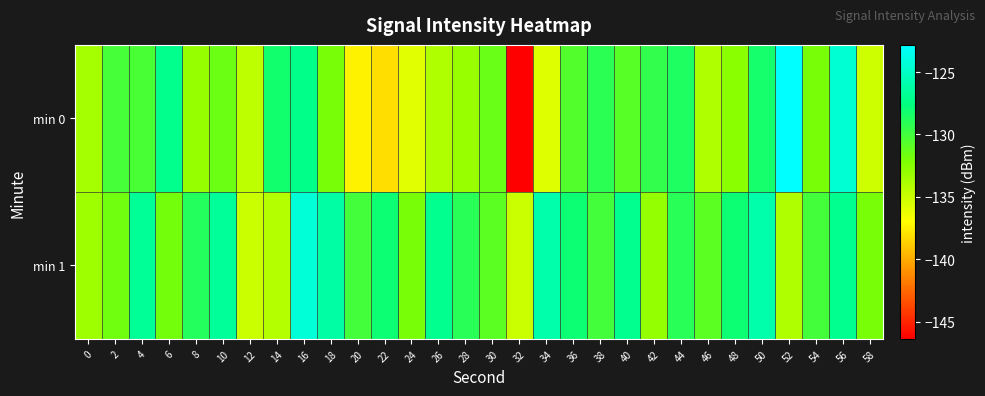

Reading left to right, list all the values displayed in this chart.

min 0: 0=-133.6	2=-130.2	4=-130.2	6=-127.1	8=-133.0	10=-131.5	12=-134.6	14=-128.2	16=-127.2	18=-132.0	20=-137.4	22=-138.1	24=-135.8	26=-134.0	28=-133.1	30=-131.5	32=-146.4	34=-135.8	36=-130.6	38=-129.1	40=-130.8	42=-129.4	44=-128.7	46=-134.0	48=-132.6	50=-128.3	52=-122.8	54=-132.0	56=-124.5	58=-135.1
min 1: 0=-133.4	2=-131.7	4=-126.7	6=-131.8	8=-128.8	10=-126.6	12=-135.0	14=-134.2	16=-124.3	18=-126.2	20=-130.0	22=-128.0	24=-132.0	26=-127.0	28=-129.0	30=-131.0	32=-135.0	34=-126.0	36=-128.0	38=-130.0	40=-127.0	42=-133.0	44=-129.0	46=-131.0	48=-128.0	50=-126.0	52=-134.0	54=-130.0	56=-127.0	58=-132.0